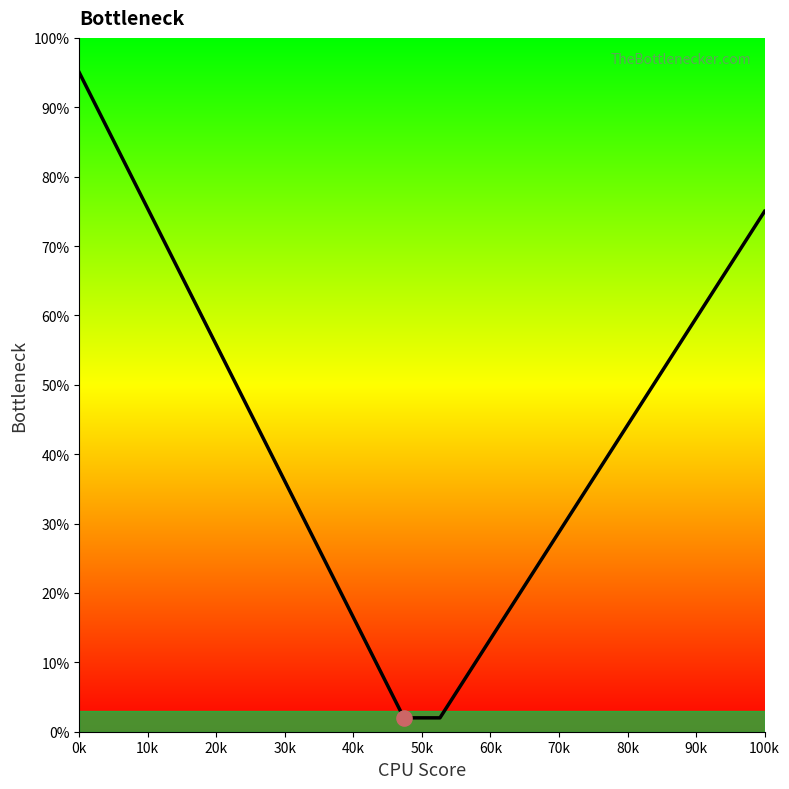

What is the difference between the maximum and minimum values?

93.0